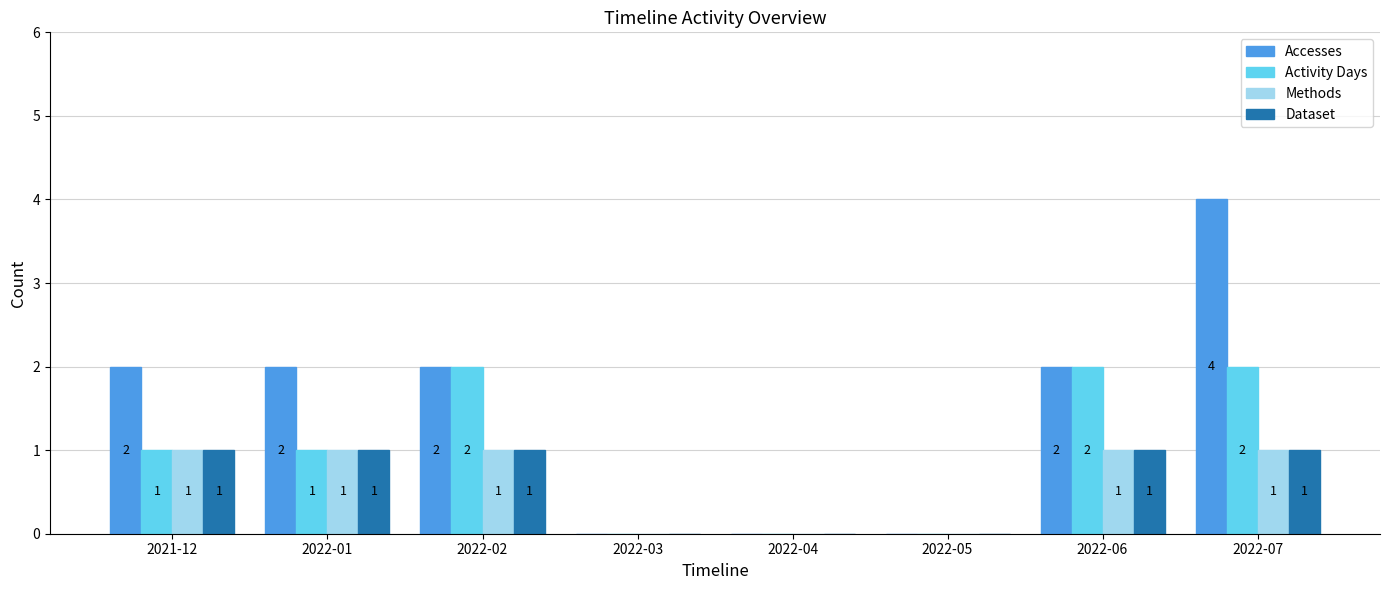

What is the sum of all Dataset values?

5